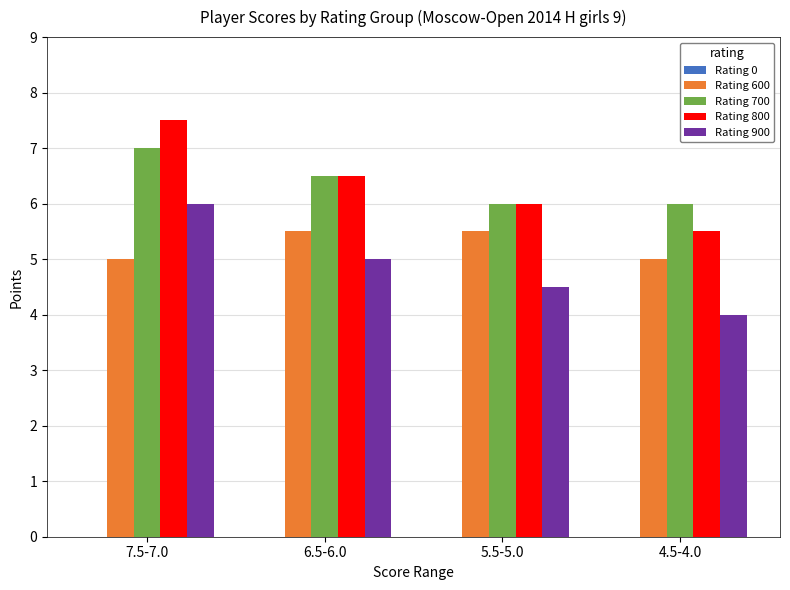

Rank the series by their maximum value, from highest to lowest.

Rating 800, Rating 700, Rating 900, Rating 600